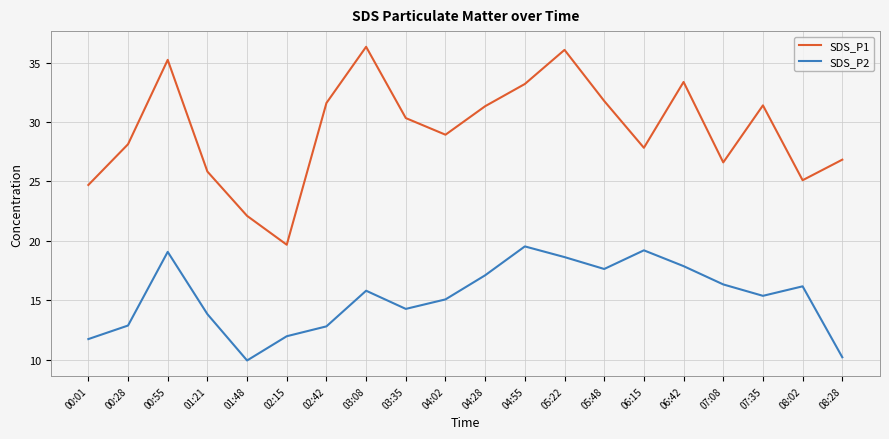

How many interior local peaks does the SDS_P2 series have?

5